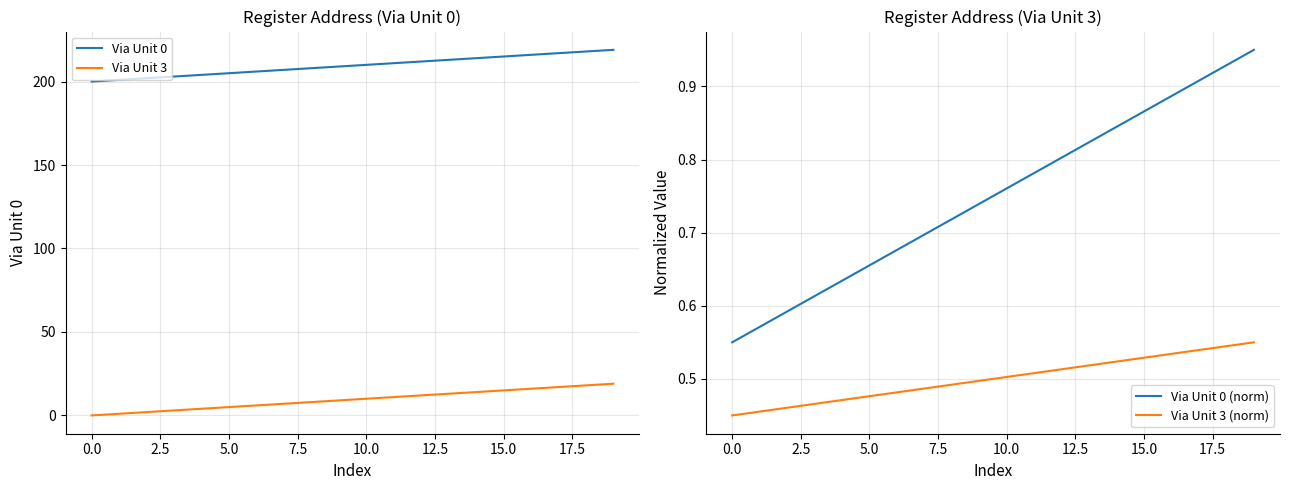

The Via Unit 3 series shows 15 at 15.0. True or false?

True